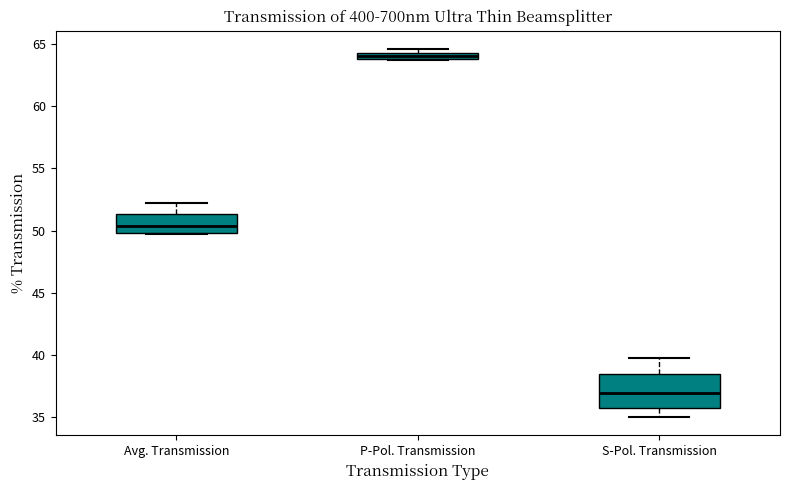

Which box is the tallest, from its lower edge to its upper edge?

S-Pol. Transmission